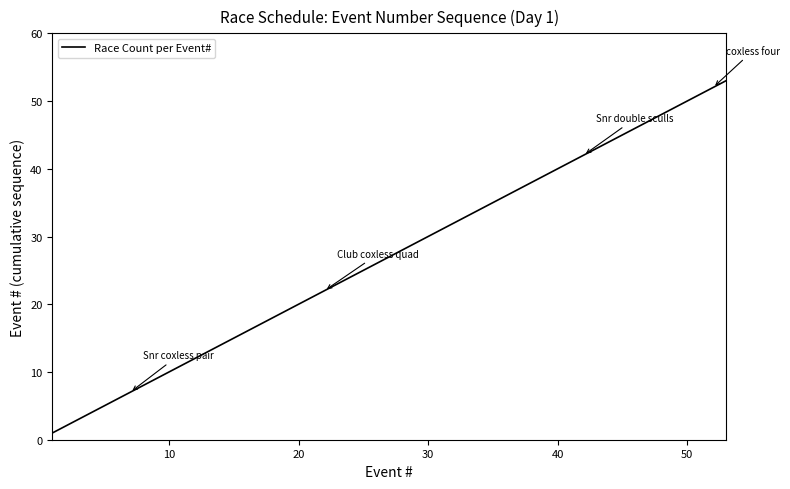

Is this an area chart (filled region under the line)?

No